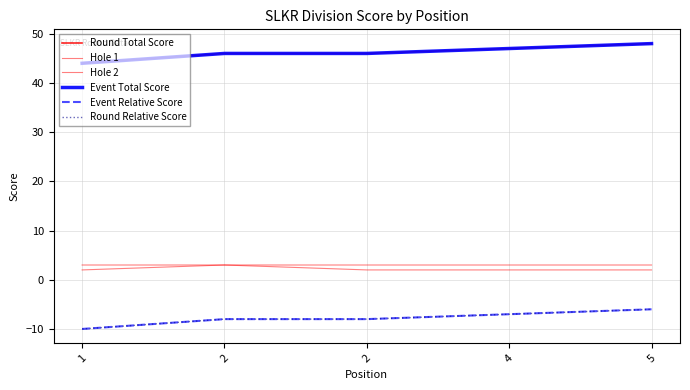

The value of Event Total Score at 1 is 60. True or false?

False